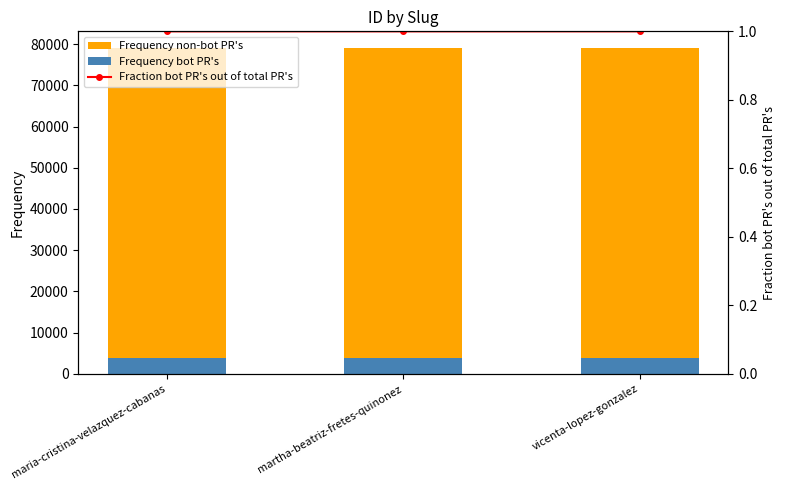

What is the approximate value of Frequency bot PR's at maria-cristina-velazquez-cabanas?

3957